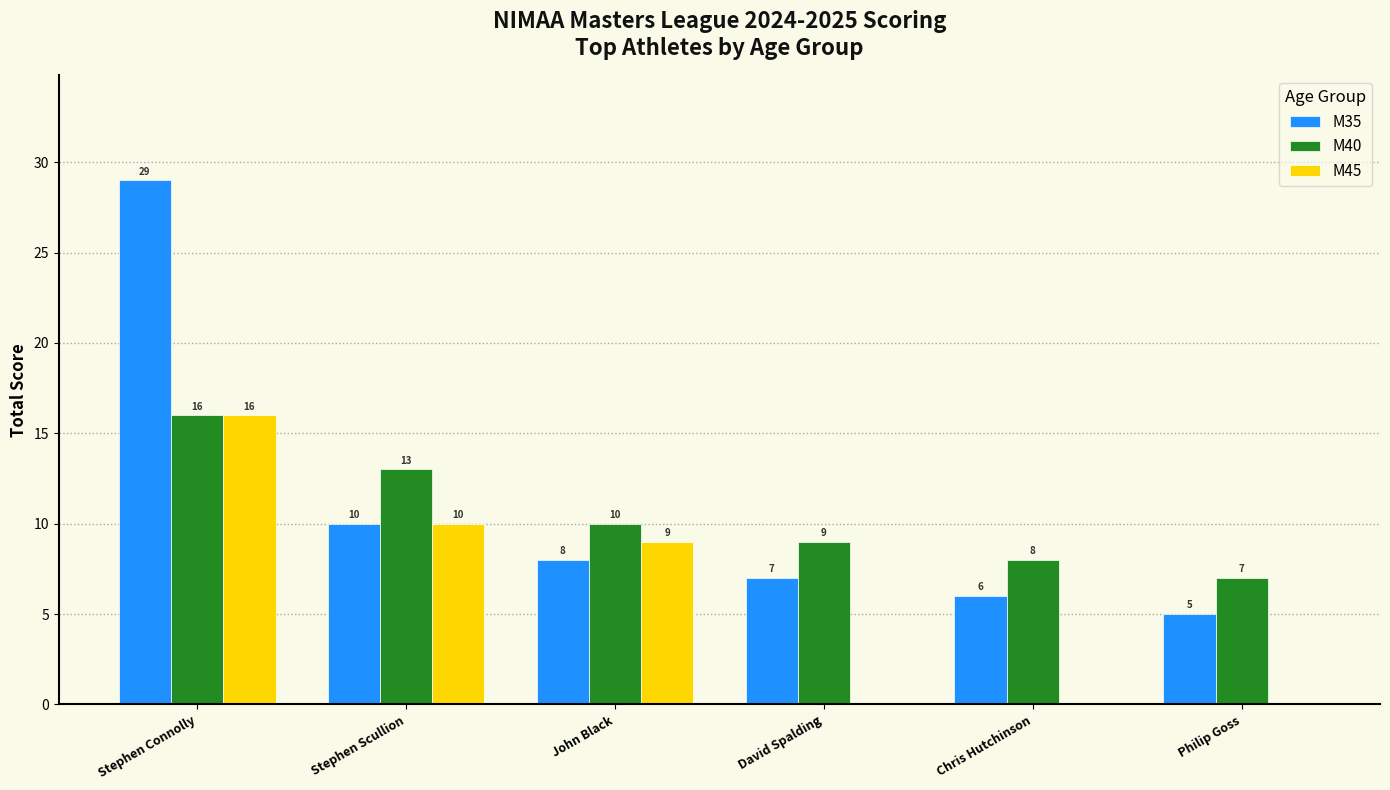

What is the sum of the M35 values at David Spalding and John Black?

15